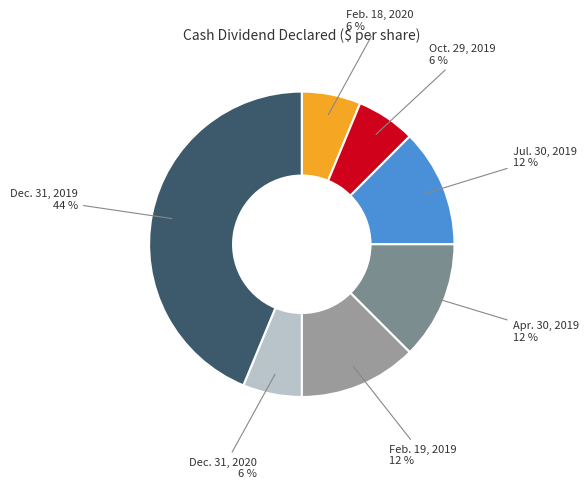

How many slices are in this pie chart?

7